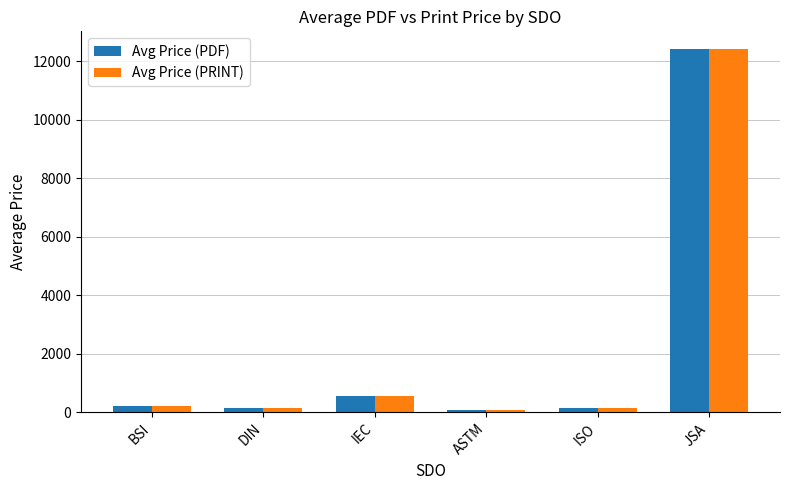

The value of Avg Price (PRINT) at JSA is 12400.0. True or false?

True